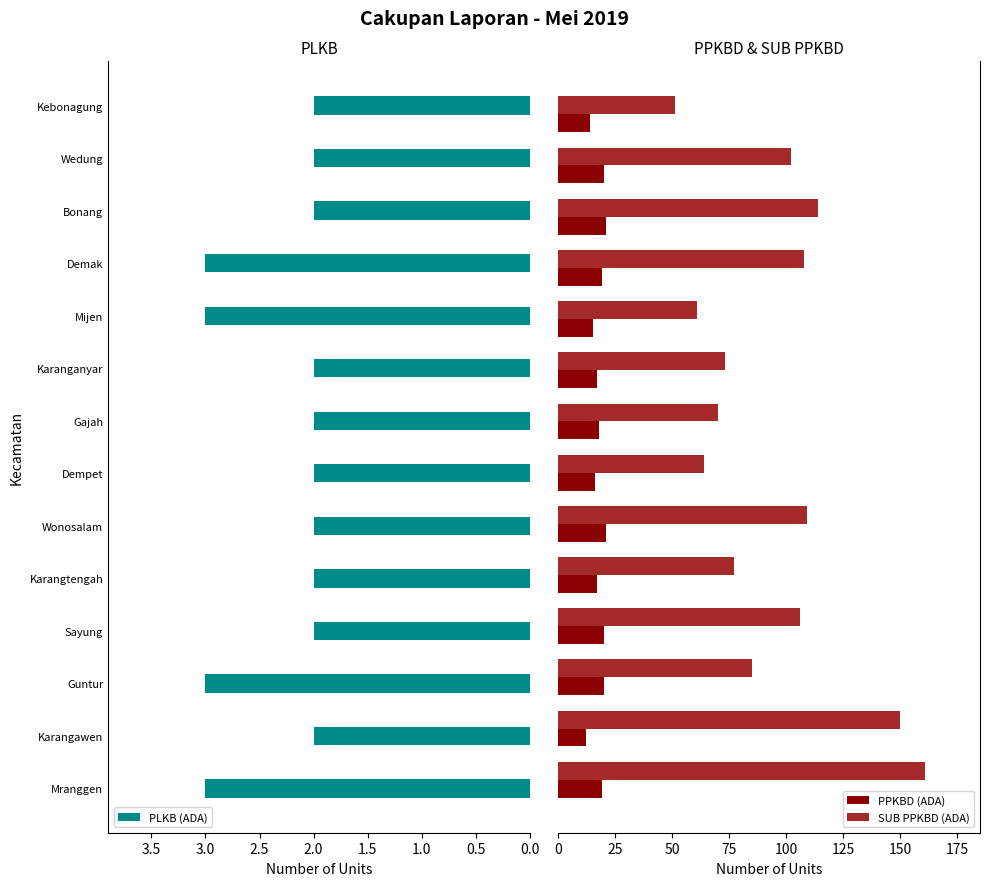

List the series in order of their overall mean, highest first.

SUB PPKBD (ADA), PPKBD (ADA), PLKB (ADA)